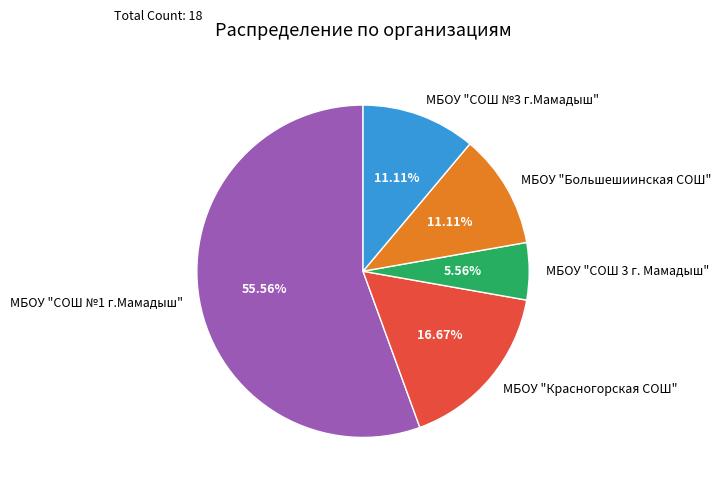

To the nearest percent, what is the difference between the МБОУ "СОШ №1 г.Мамадыш" and МБОУ "СОШ 3 г. Мамадыш" slice percentages?

50%